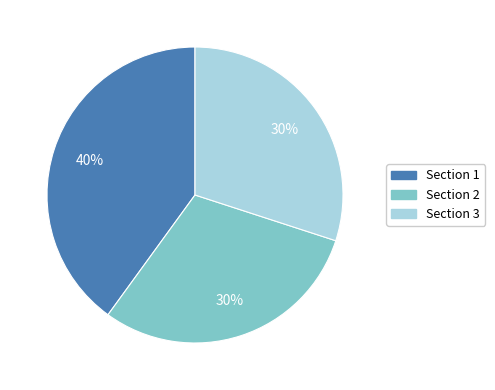

What percentage is the Section 2 slice, to the nearest percent?

30%